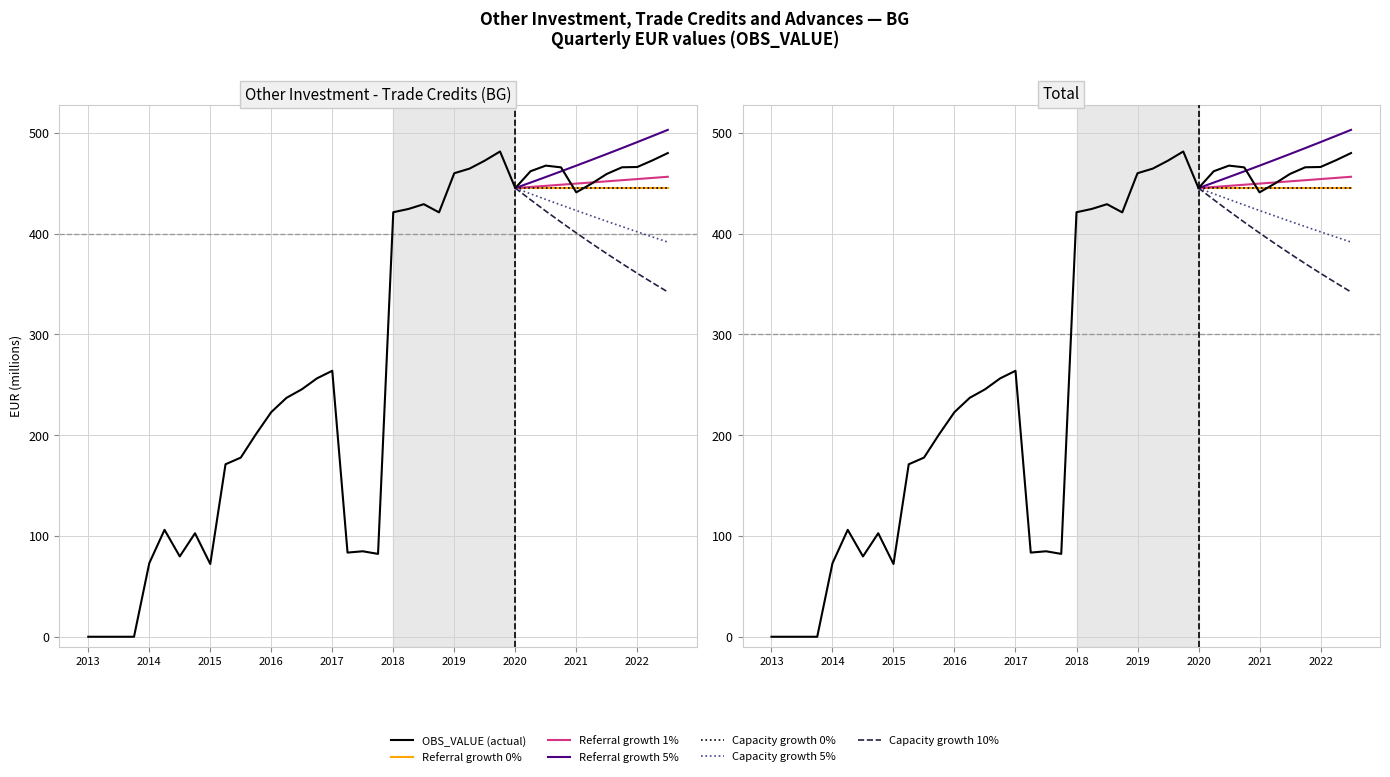

Count the number of values greater than 263.

20